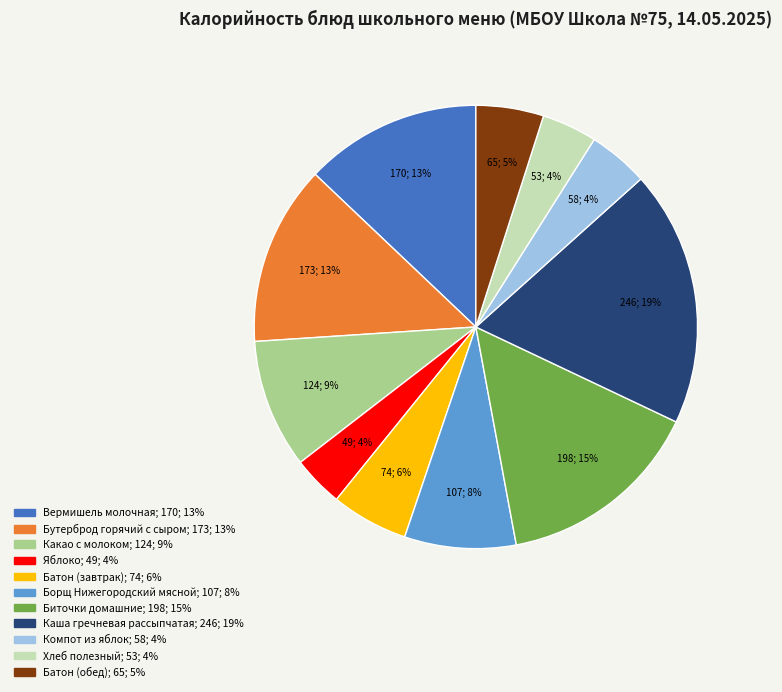

Combined, do Какао с молоком and Компот из яблок account for over 50%?

No